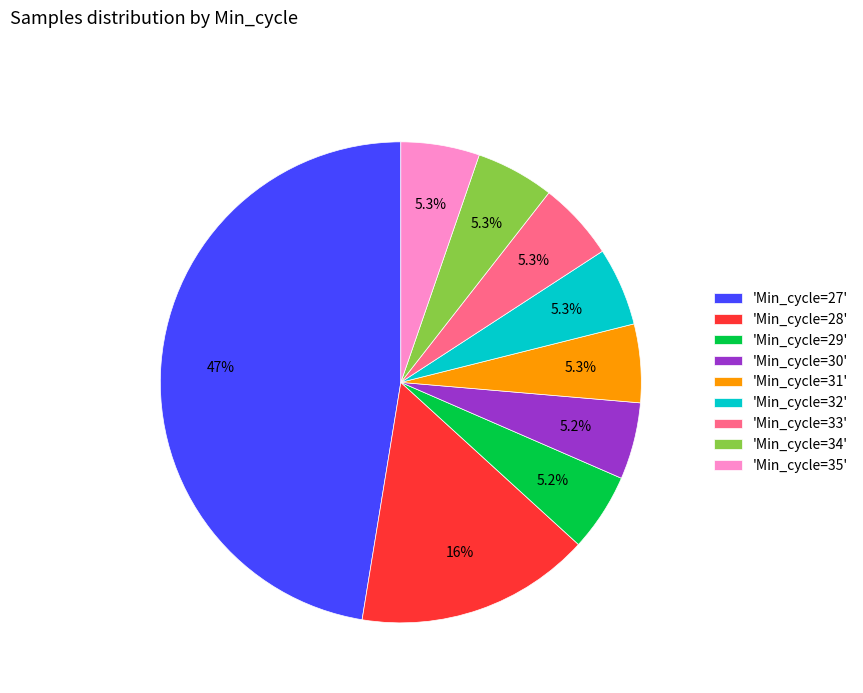

What portion of the pie excludes 'Min_cycle=34'?

94.7%